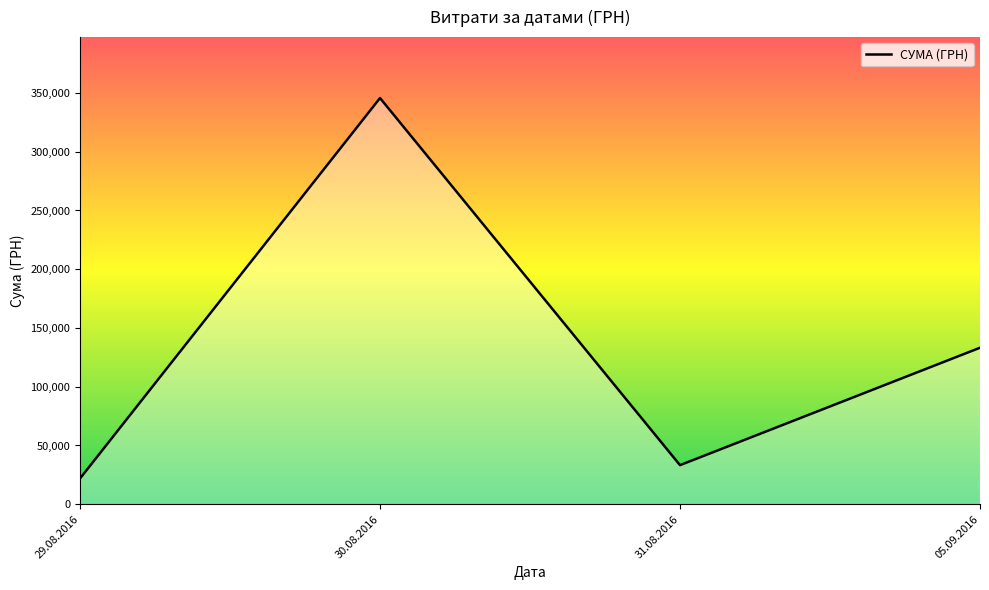

How many values exceed 133168?

2